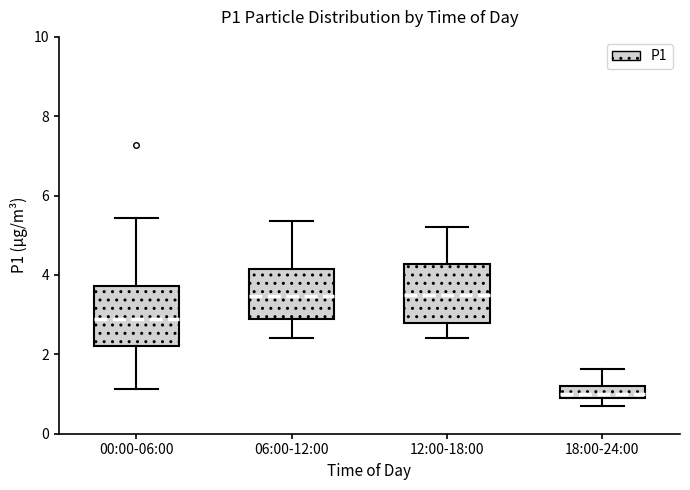

Where is the upper edge of the box for 06:00-12:00 on the y-axis? The values are not printed on the chart, so give them approximately, as read against the axis.

4.2